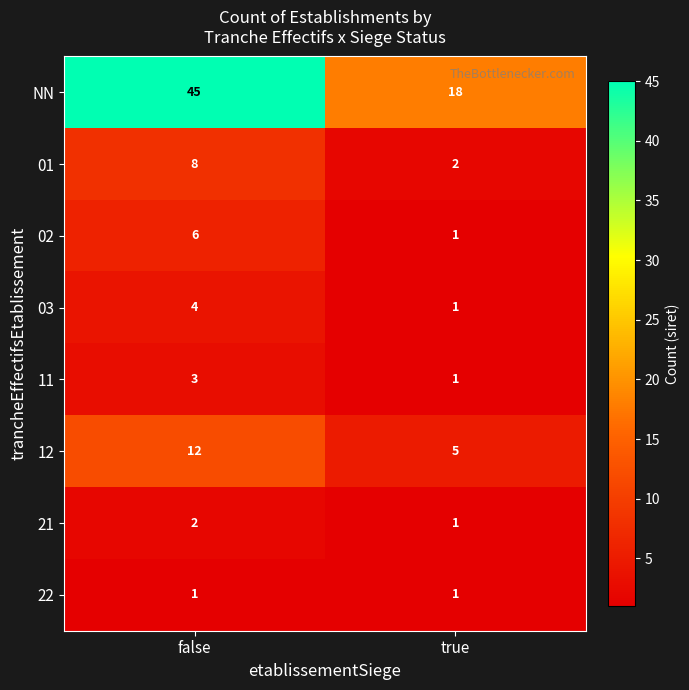

What is the total value across all series at false?

81